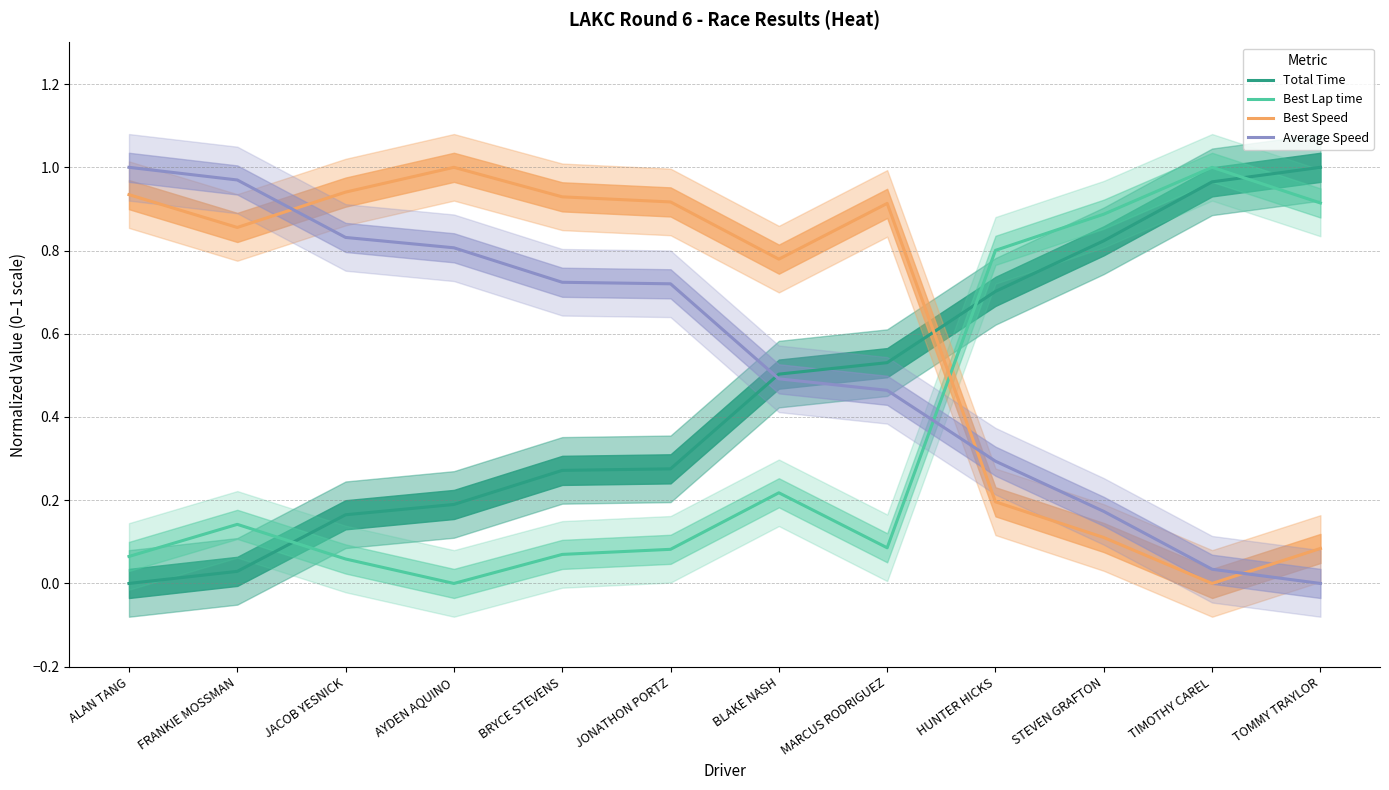

Where is the first local minimum for Best Speed?

FRANKIE MOSSMAN